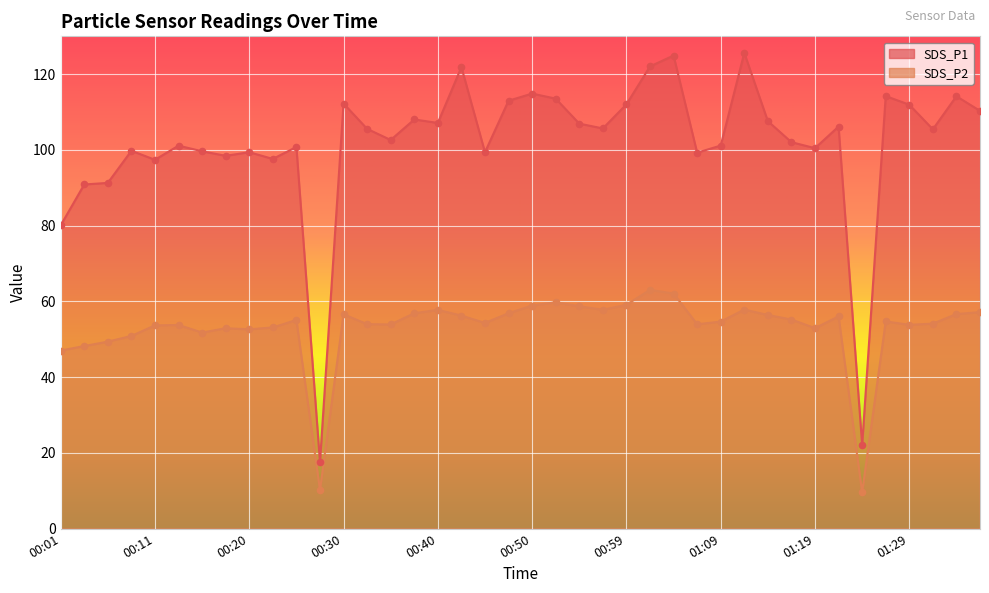

Is the value of SDS_P2 at 00:52 greater than the value of SDS_P1 at 00:47?

No